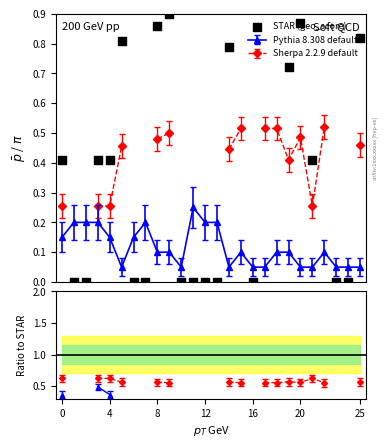

Which has a higher value, 15 or 20?

15